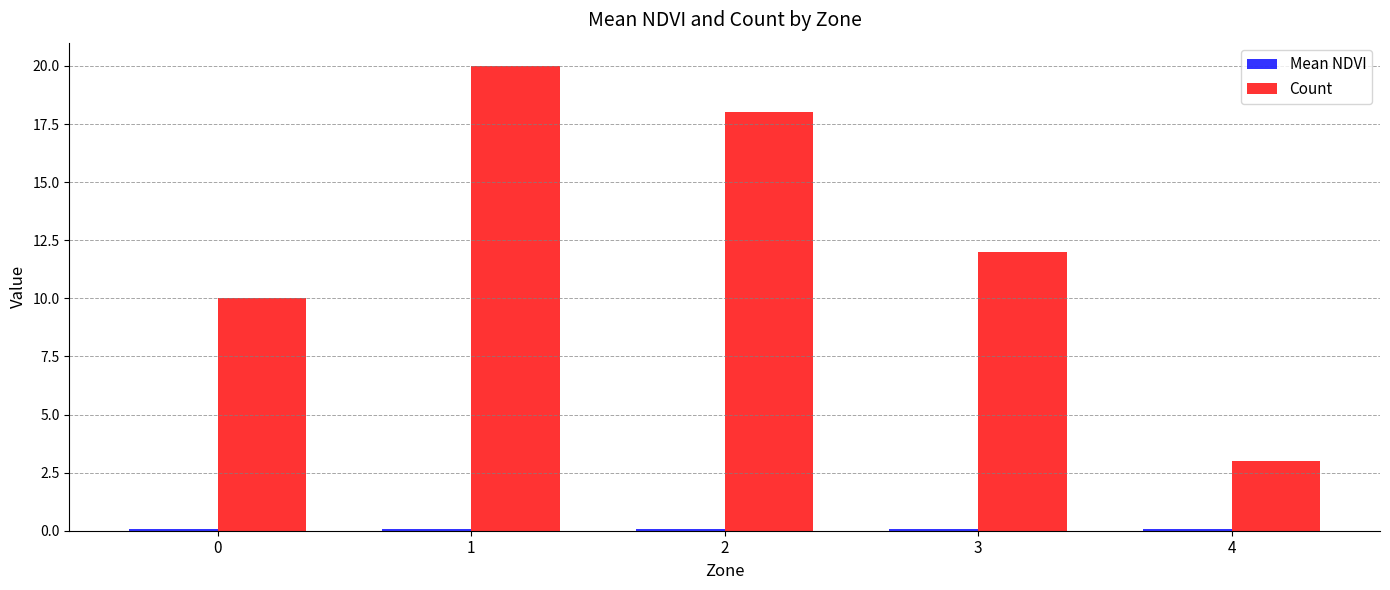

List the labels in order of Count value, smallest first.

4, 0, 3, 2, 1